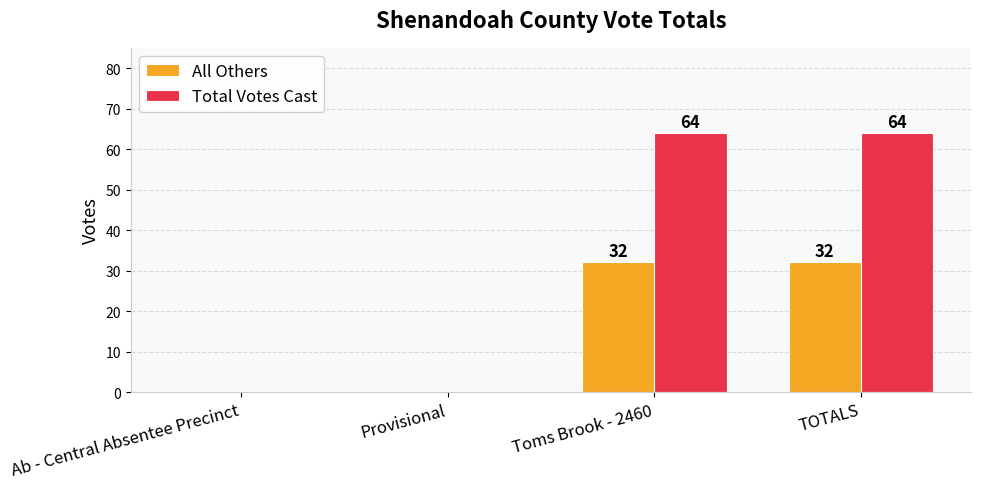

What is the maximum value for Total Votes Cast?

64